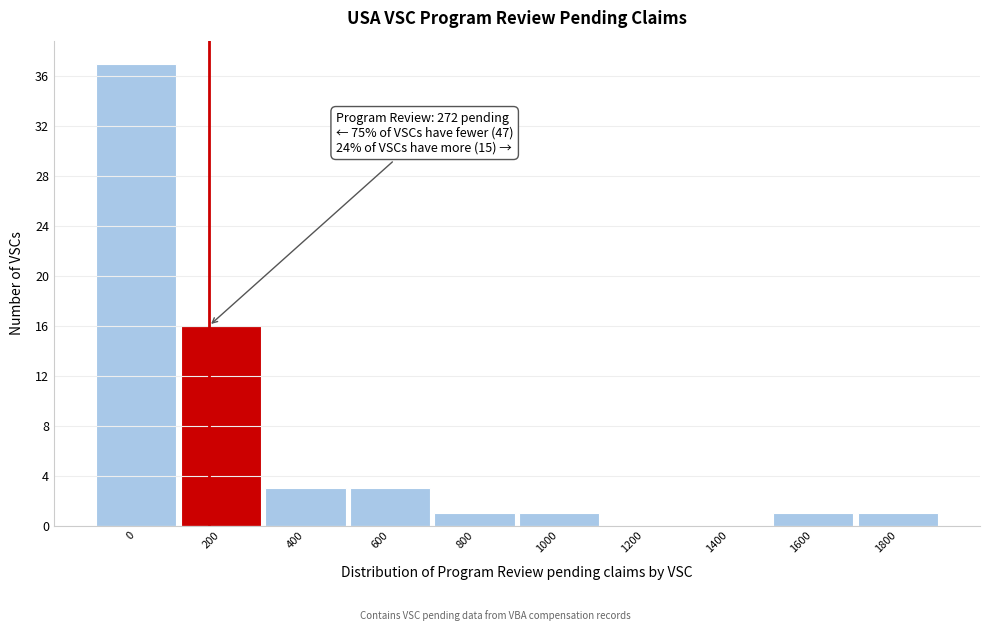

Reading left to right, list all the values displayed in this chart.

0=37	200=16	400=3	600=3	800=1	1000=1	1200=0	1400=0	1600=1	1800=1